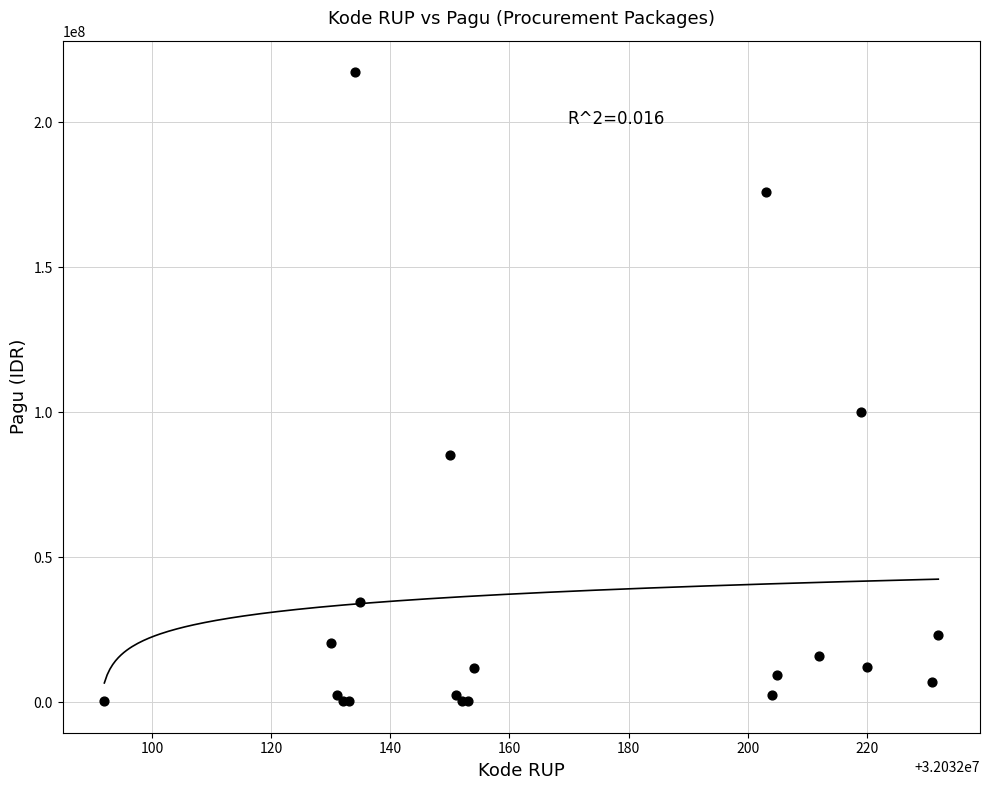

What Y value in the scatter plot is closest to 108800000?

99958000